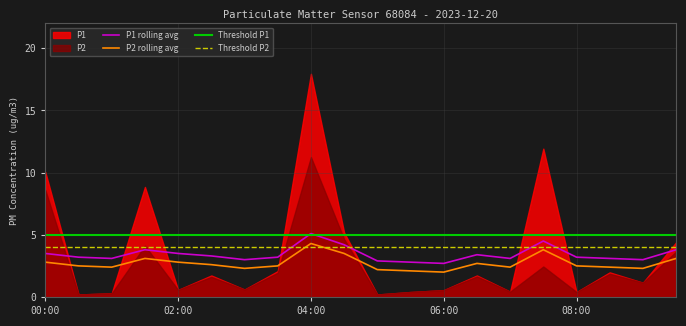

True or false: P2 rolling avg and P1 rolling avg cross at least once.

False